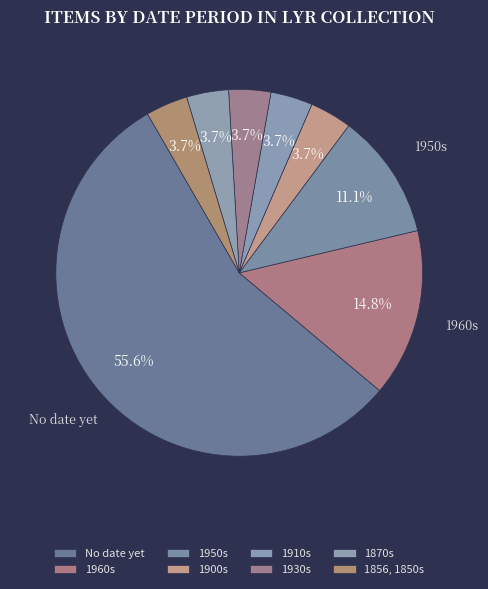

True or false: 1856, 1850s accounts for 4% of the total.

True